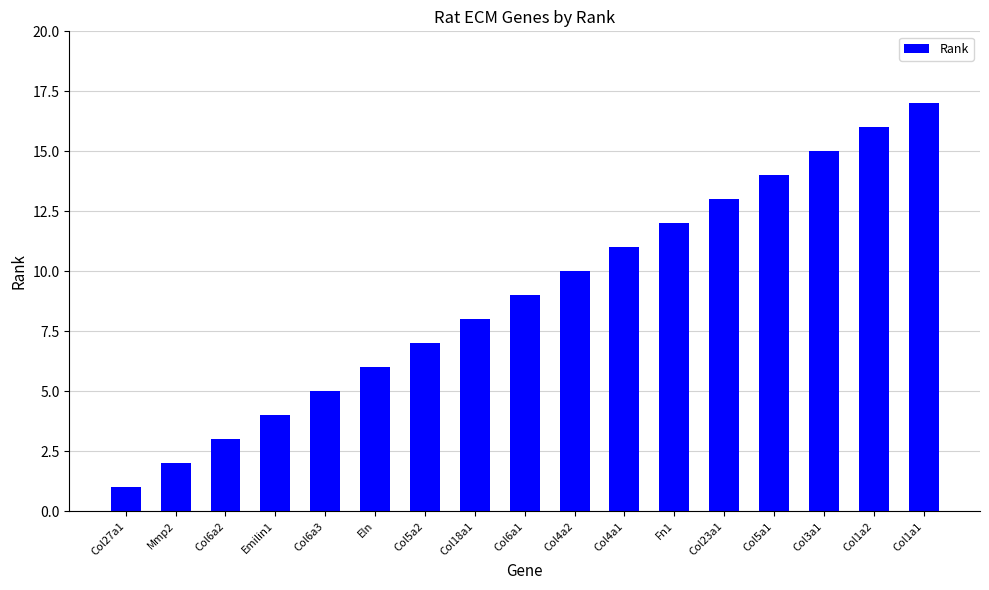

What is the difference between the maximum and minimum values?

16